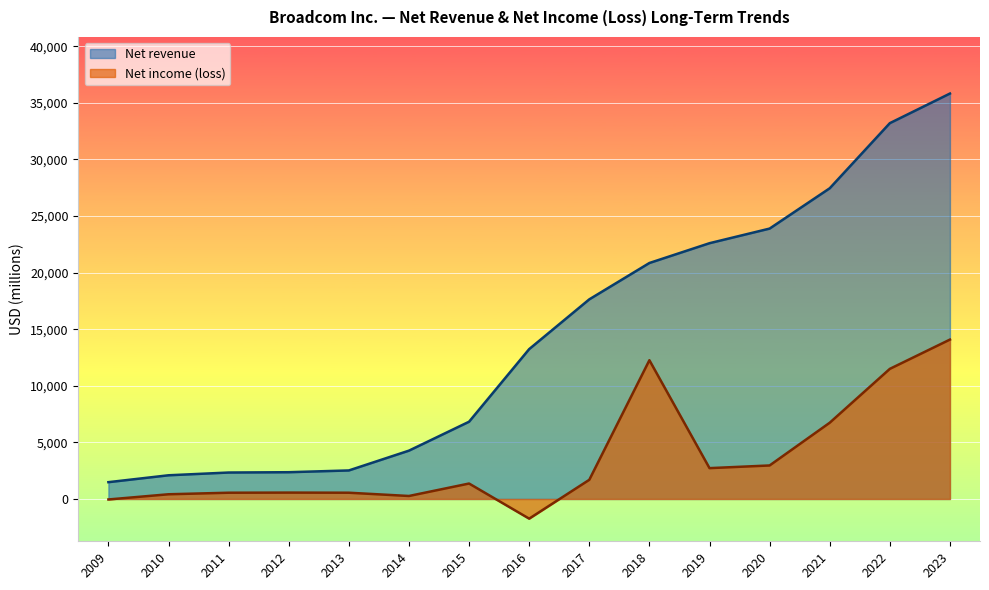

What is the difference between the Net revenue values at 2018 and 2014?

16579